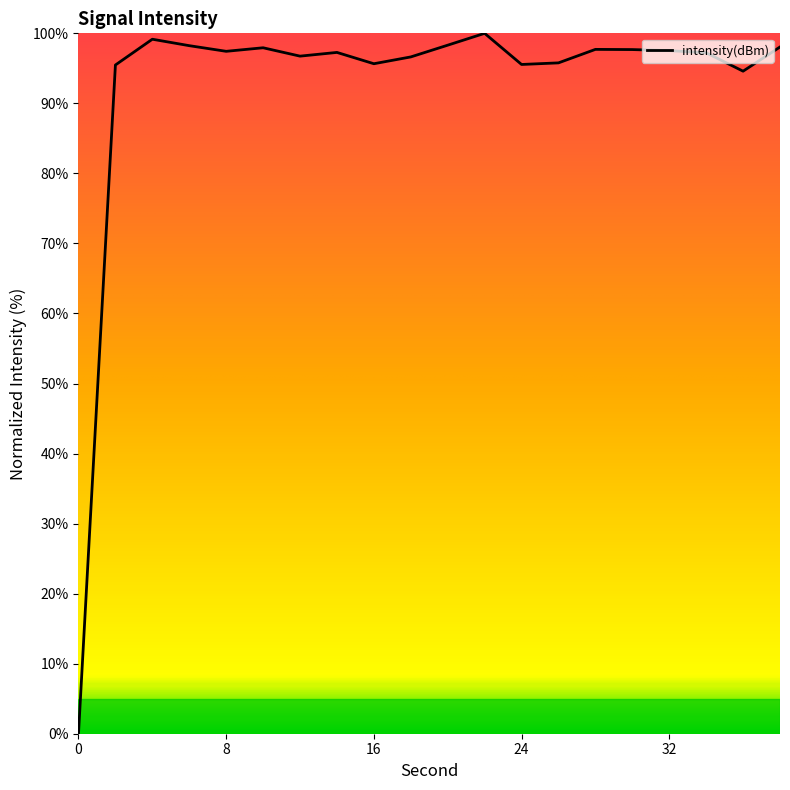

What is the greatest value displayed?

100.0